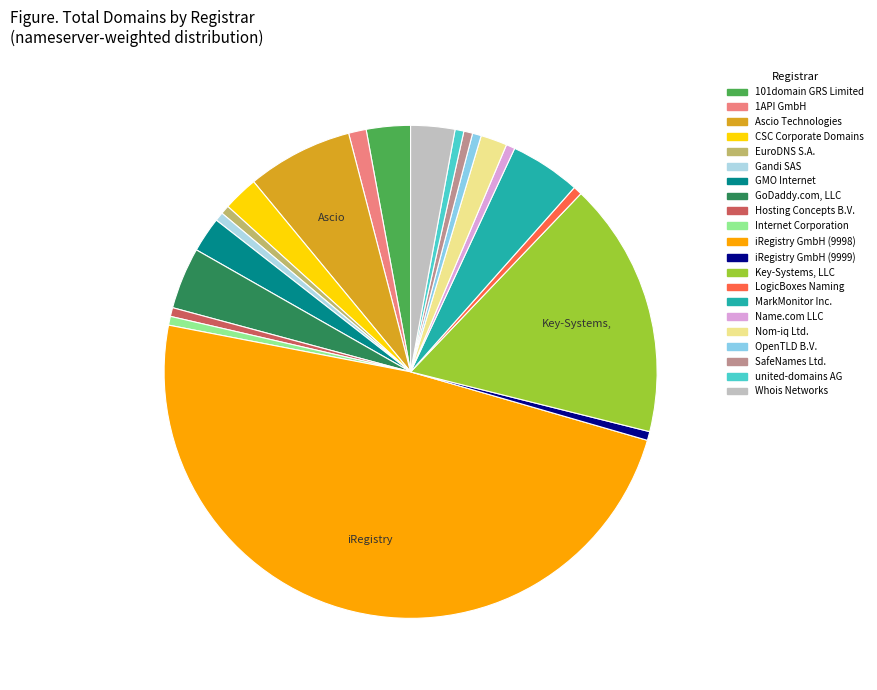

Is GoDaddy.com, LLC the majority of the pie?

No